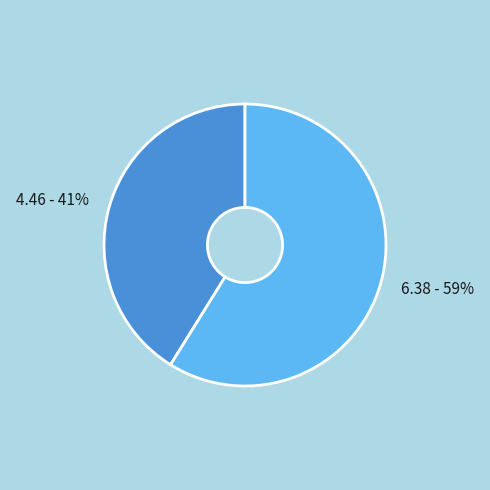

What is the majority slice?

6.38